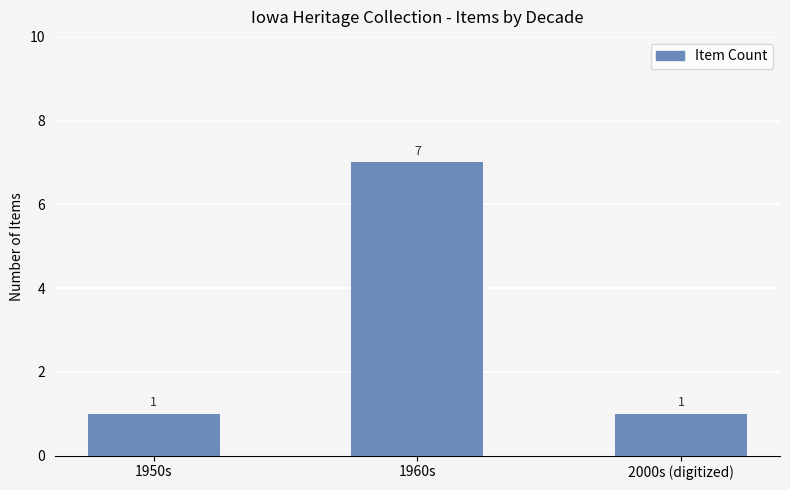

Reading right to left, extract all data points from this chart.

2000s (digitized)=1	1960s=7	1950s=1